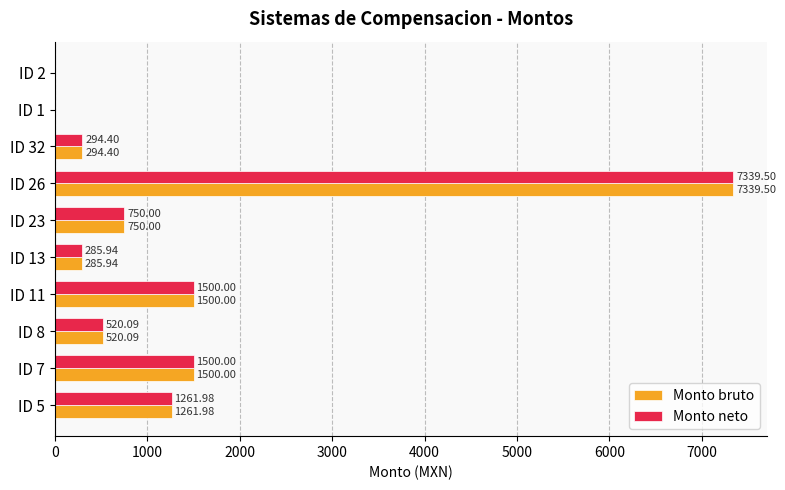

Is the value of Monto bruto at ID 26 greater than the value of Monto neto at ID 11?

Yes